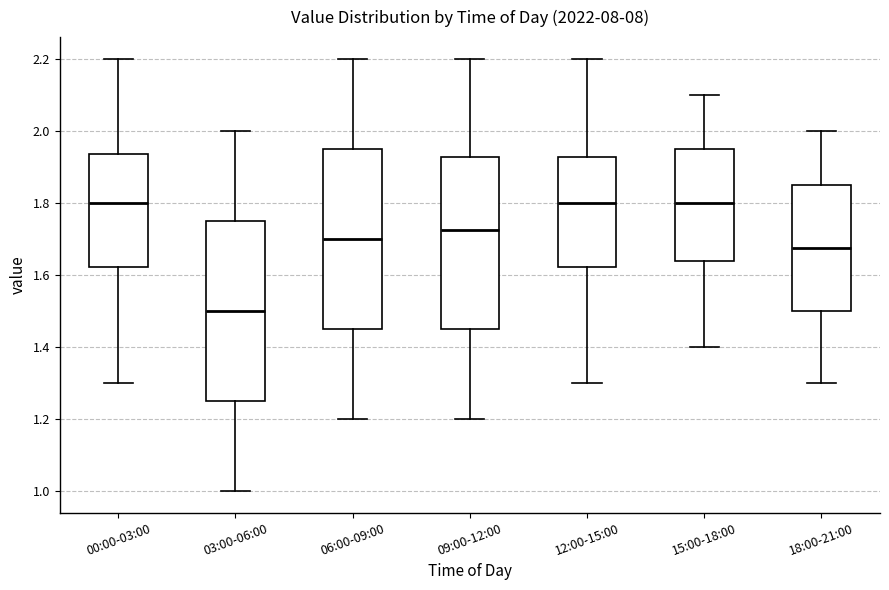

Reading left to right, transcribe this box plot: for each box, give where its median line is, the range the box spans, and where its two whiskers end, as read against the y-axis. The values are not printed on the chart, so give them approximately, as read against the axis.

00:00-03:00: median 1.80, box 1.62 to 1.94, whiskers 1.30 to 2.20
03:00-06:00: median 1.50, box 1.26 to 1.76, whiskers 1.00 to 2.00
06:00-09:00: median 1.70, box 1.46 to 1.96, whiskers 1.20 to 2.20
09:00-12:00: median 1.72, box 1.46 to 1.92, whiskers 1.20 to 2.20
12:00-15:00: median 1.80, box 1.62 to 1.92, whiskers 1.30 to 2.20
15:00-18:00: median 1.80, box 1.64 to 1.96, whiskers 1.40 to 2.10
18:00-21:00: median 1.68, box 1.50 to 1.86, whiskers 1.30 to 2.00